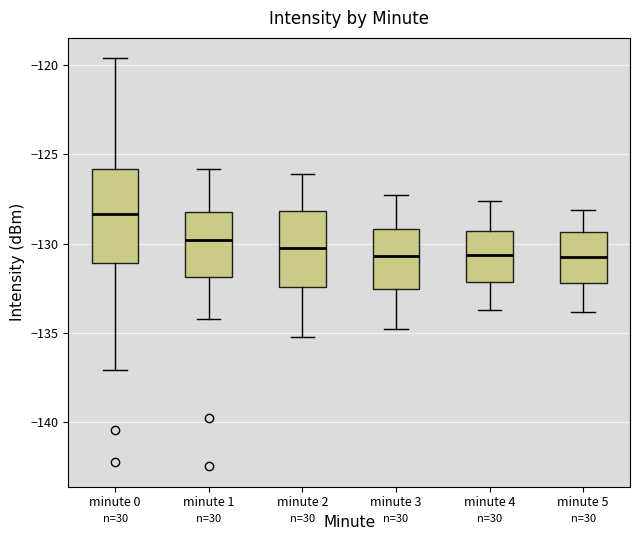

Comparing the boxes themselves (not the whiskers), which one is the tallest?

minute 0